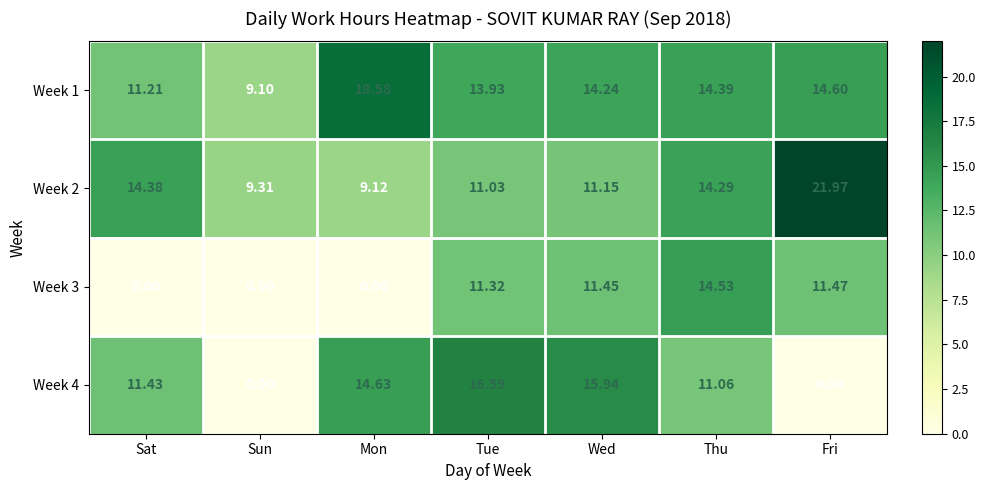

At which label does Week 4 first exceed 11?

Sat